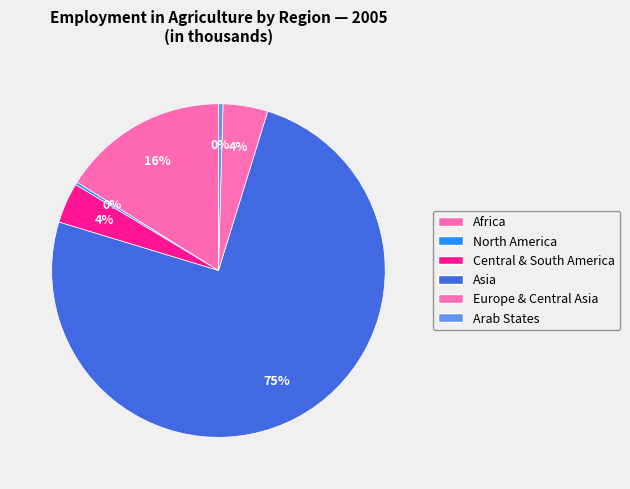

How many slices are in this pie chart?

6